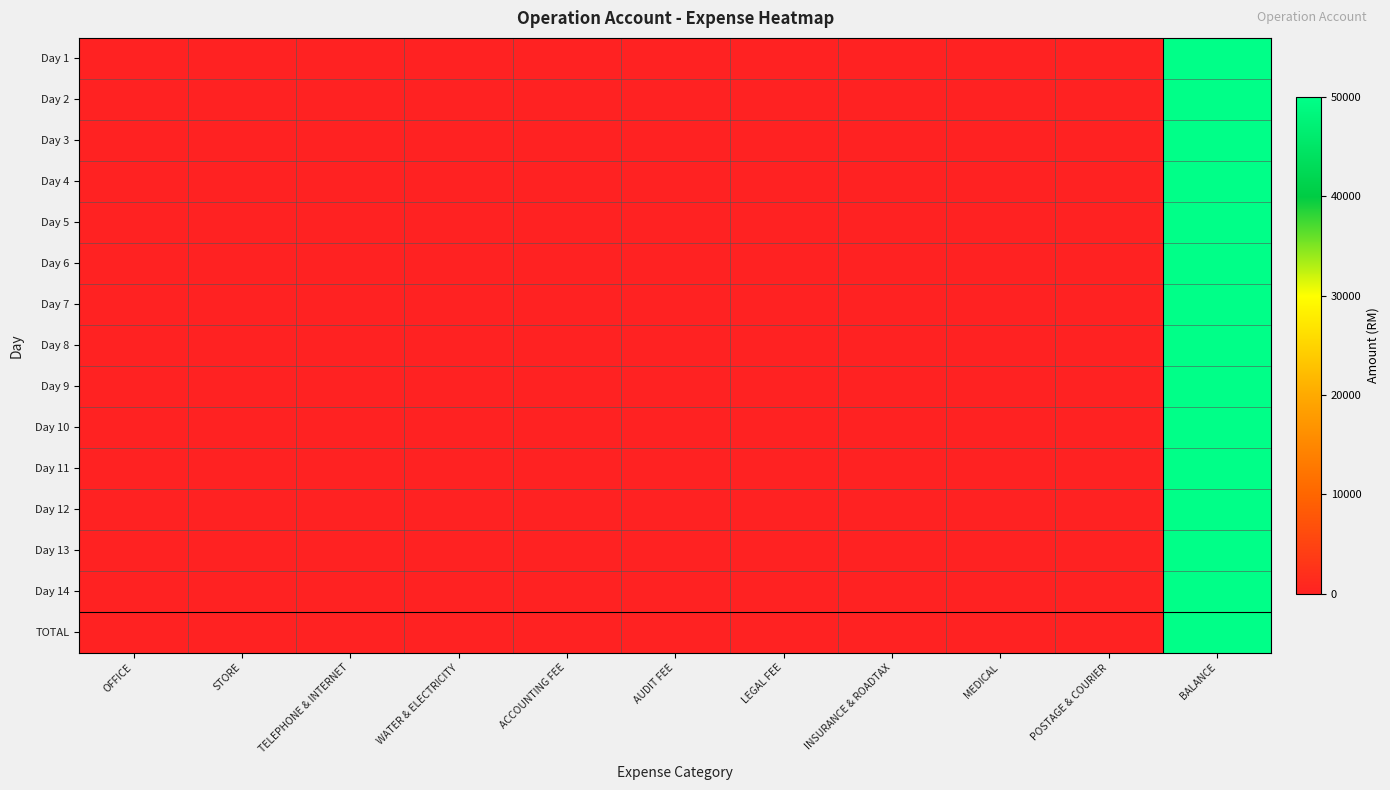

How many data points does each series have?

11